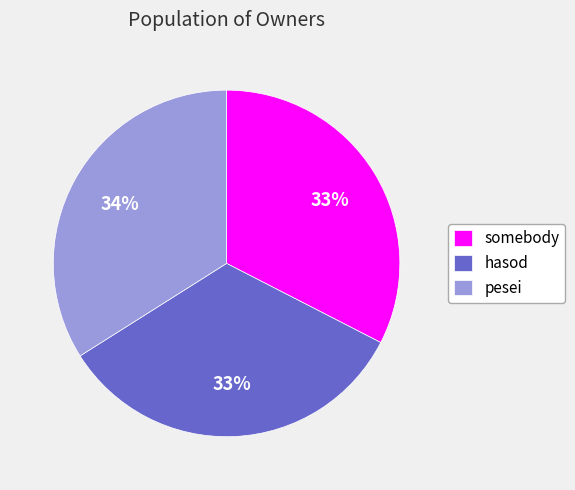

Do somebody and hasod together represent more than half of the pie?

Yes